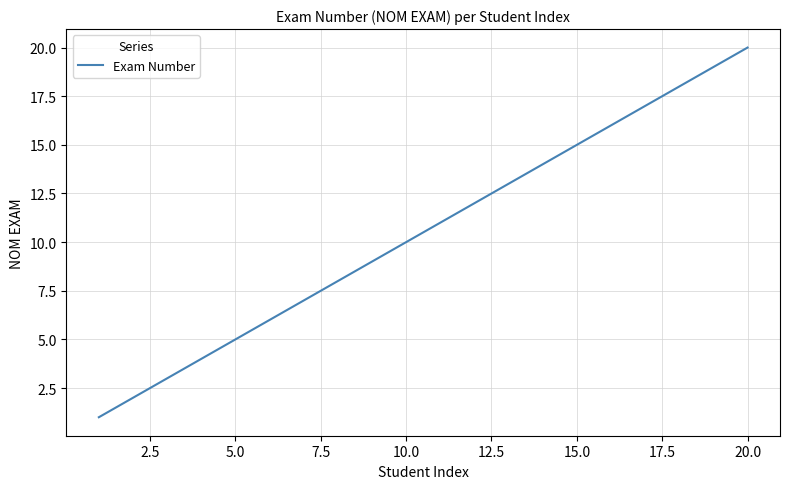

What is the maximum value shown in the chart?

20